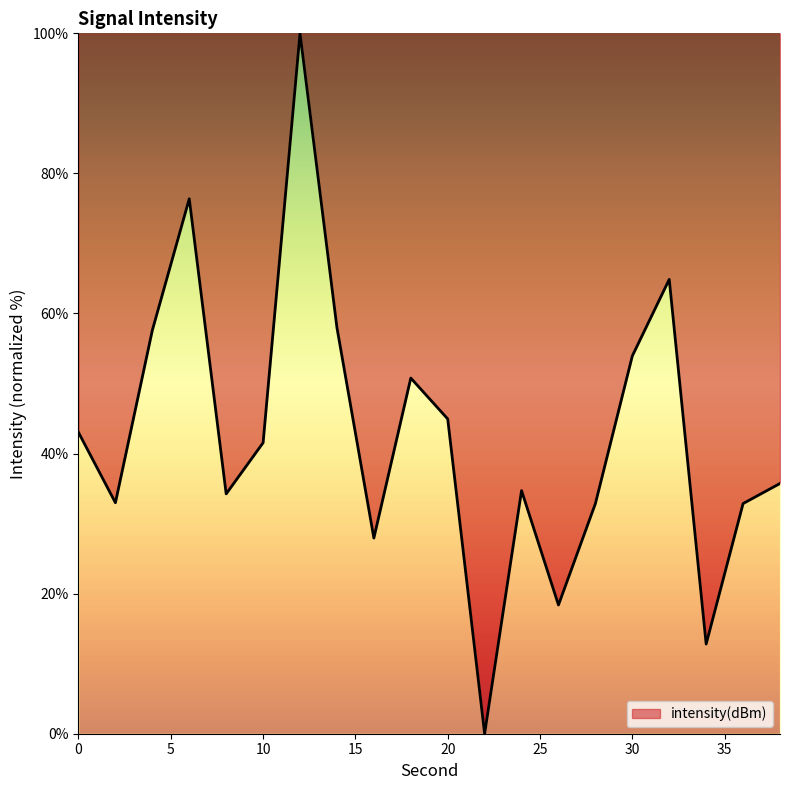

What is the difference between the maximum and minimum values?

100.0